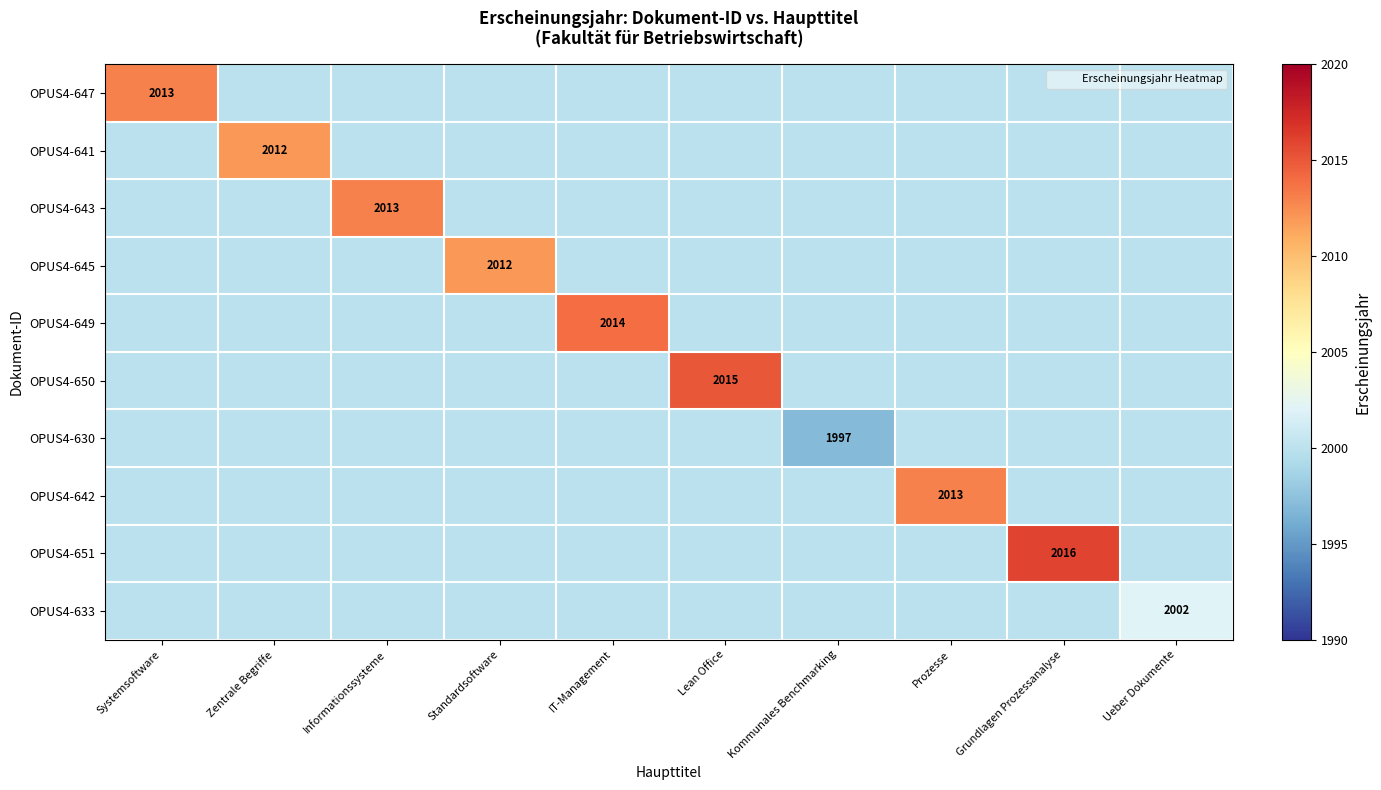

At which label does OPUS4-649 reach its minimum?

Systemsoftware